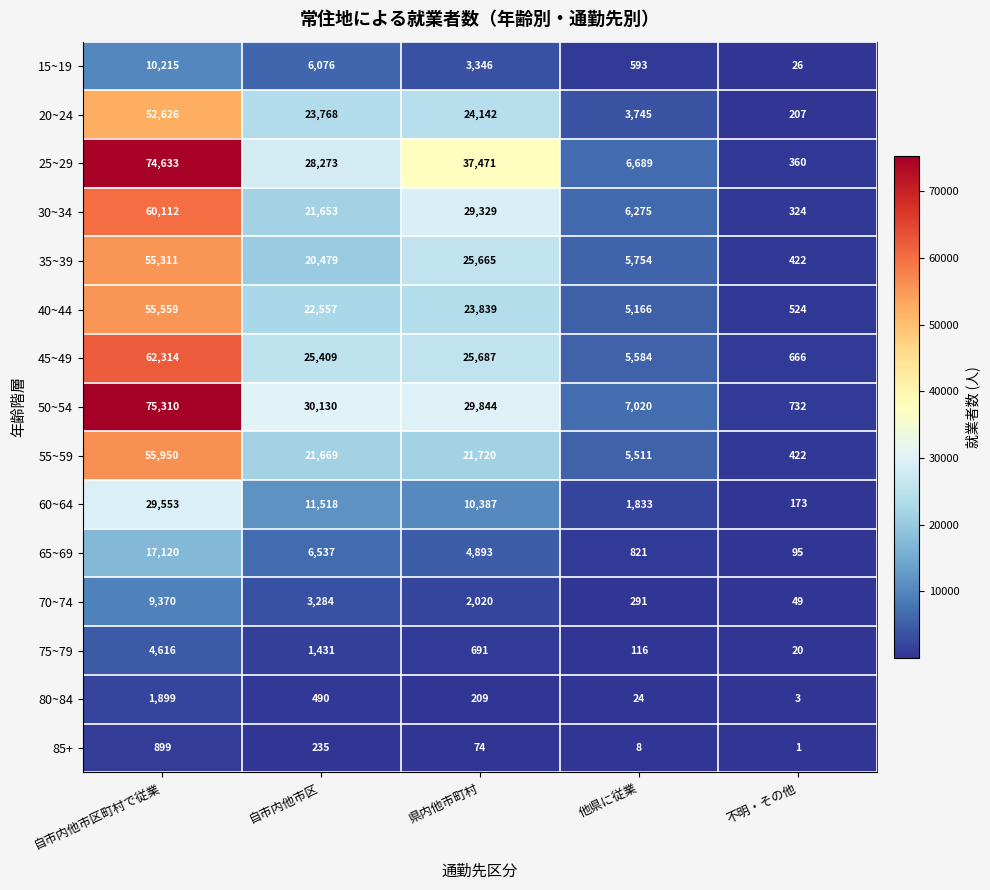

Which series changed the most between 自市内他市区 and 不明・その他?

50~54